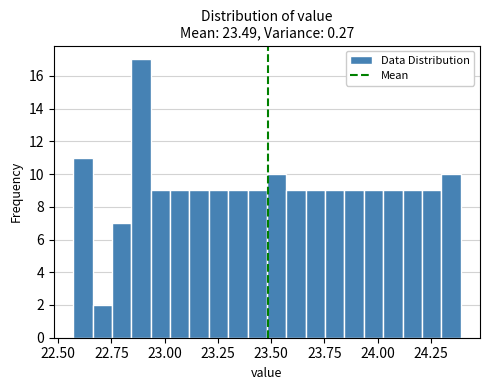

Around what value on the x-axis is the tallest bar? Give the approximate position of its centre, as read against the axis.

22.90